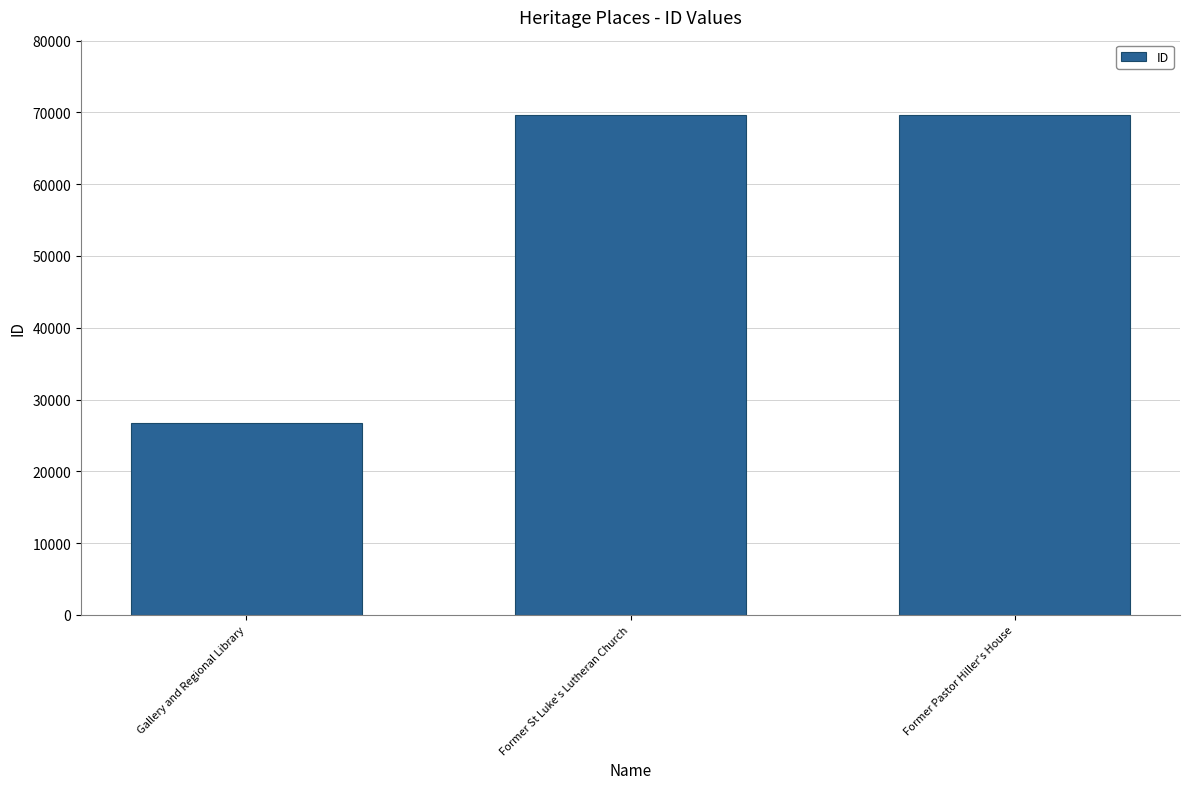

What is the label of the 2nd bar from the left?

Former St Luke's Lutheran Church